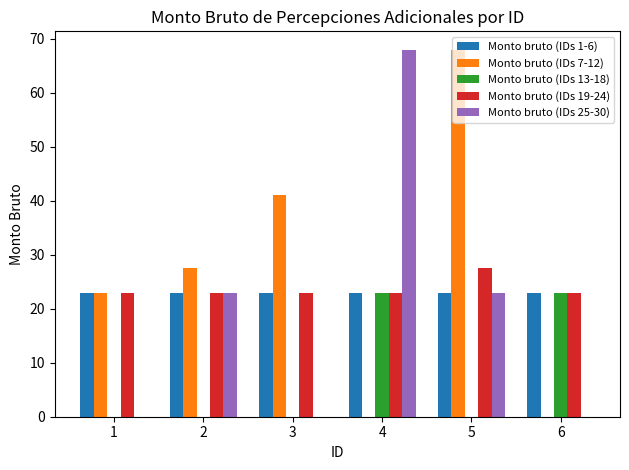

Count the Monto bruto (IDs 25-30) values in the range 0 to 23.

5